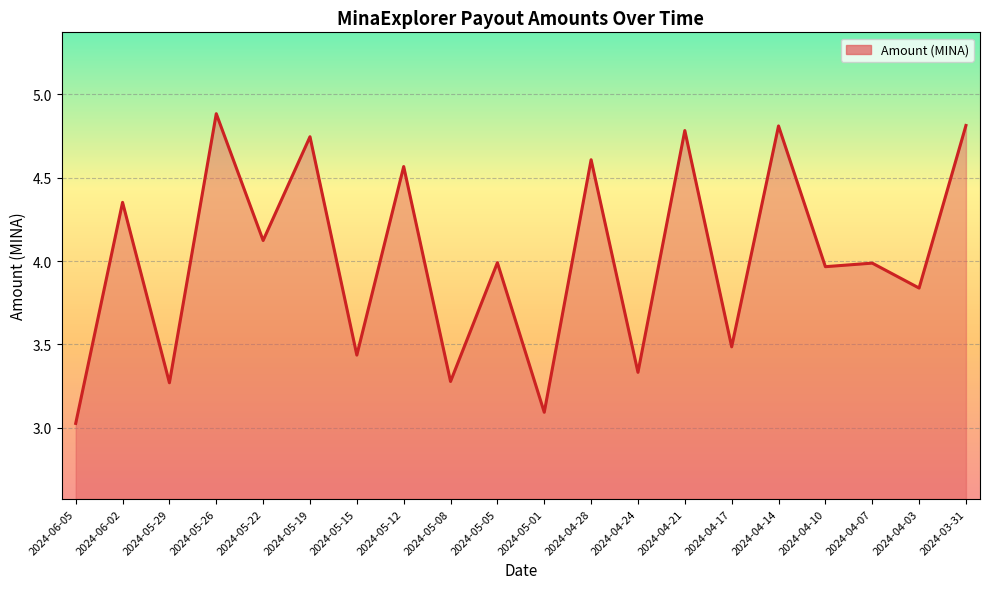

The value at 2024-05-19 is 1.7. True or false?

False